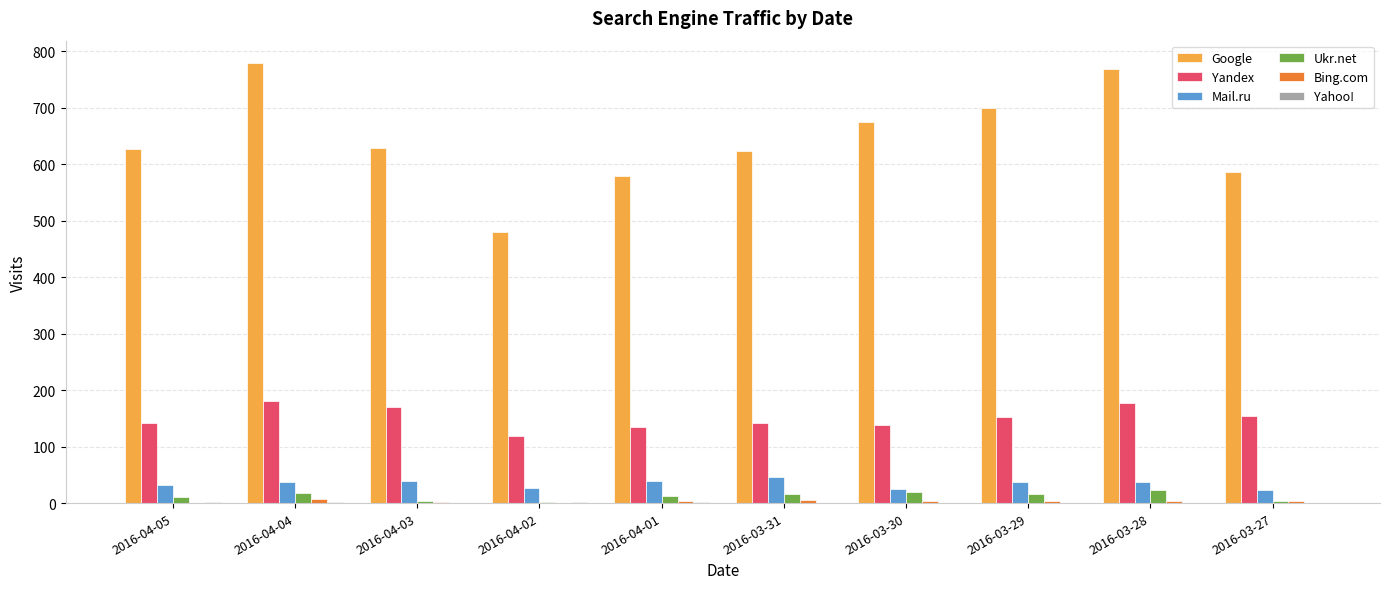

What is the sum of all Ukr.net values?

124